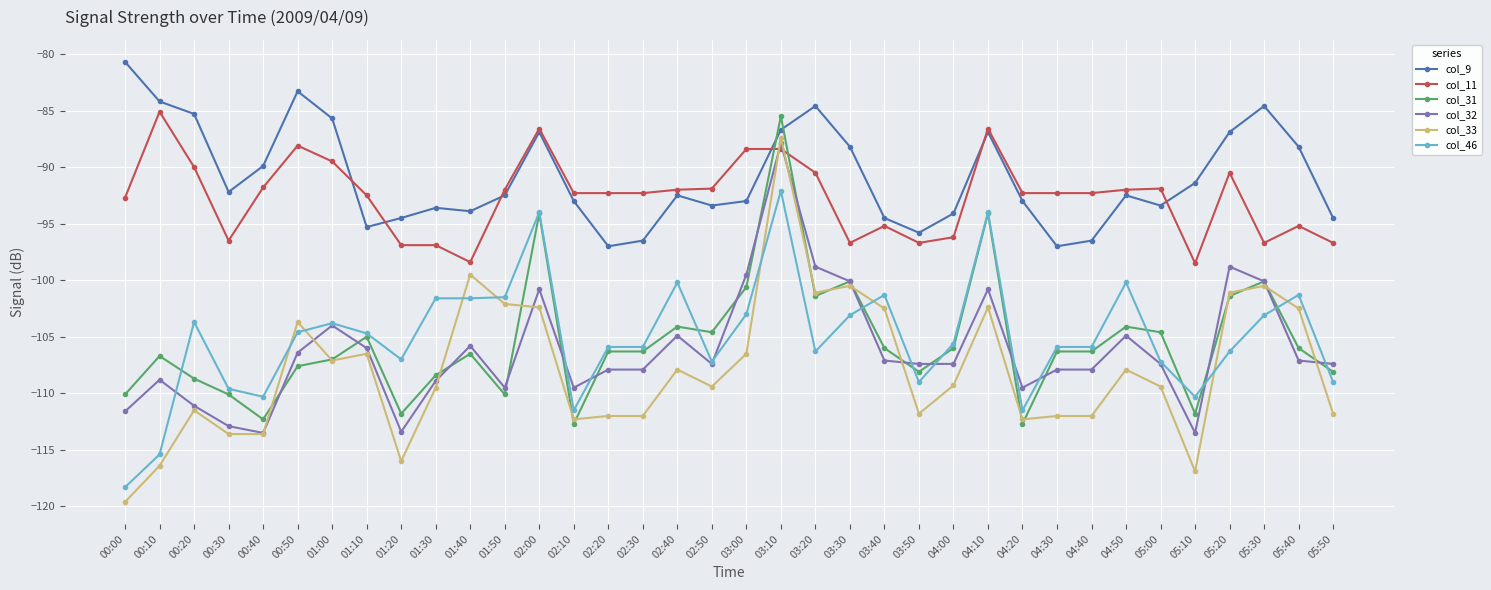

Which series has the largest total across all categories?

col_9